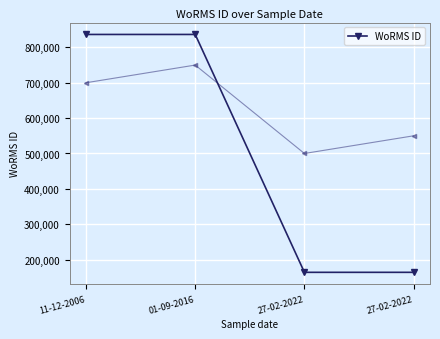

Is it true that the value at 11-12-2006 is 836567?

True